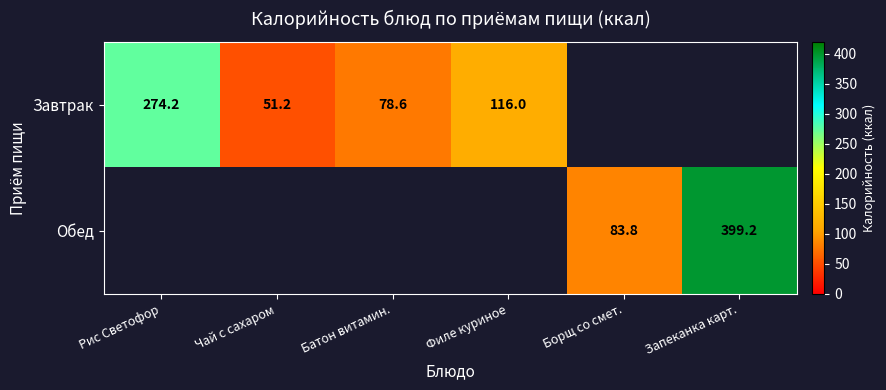

The value of Завтрак at Филе куриное is 116.0. True or false?

True